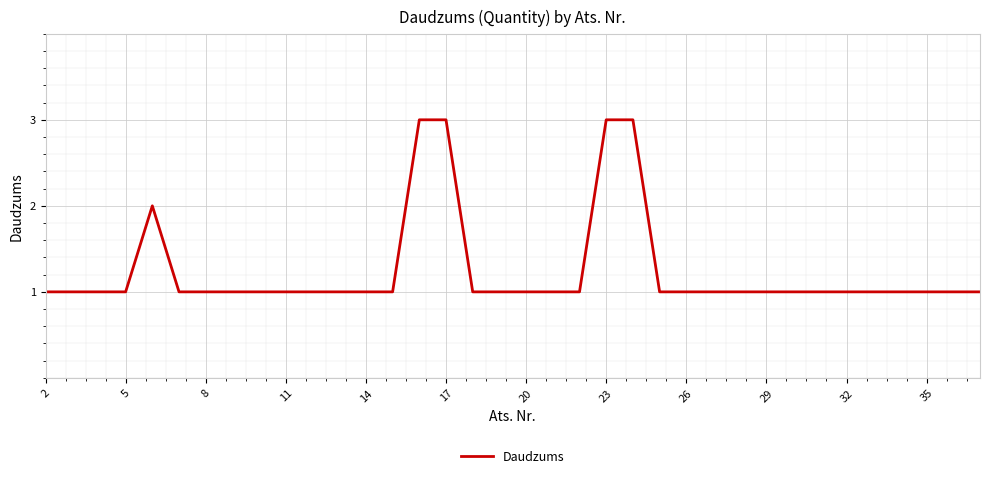

Does the chart have visible grid lines?

Yes